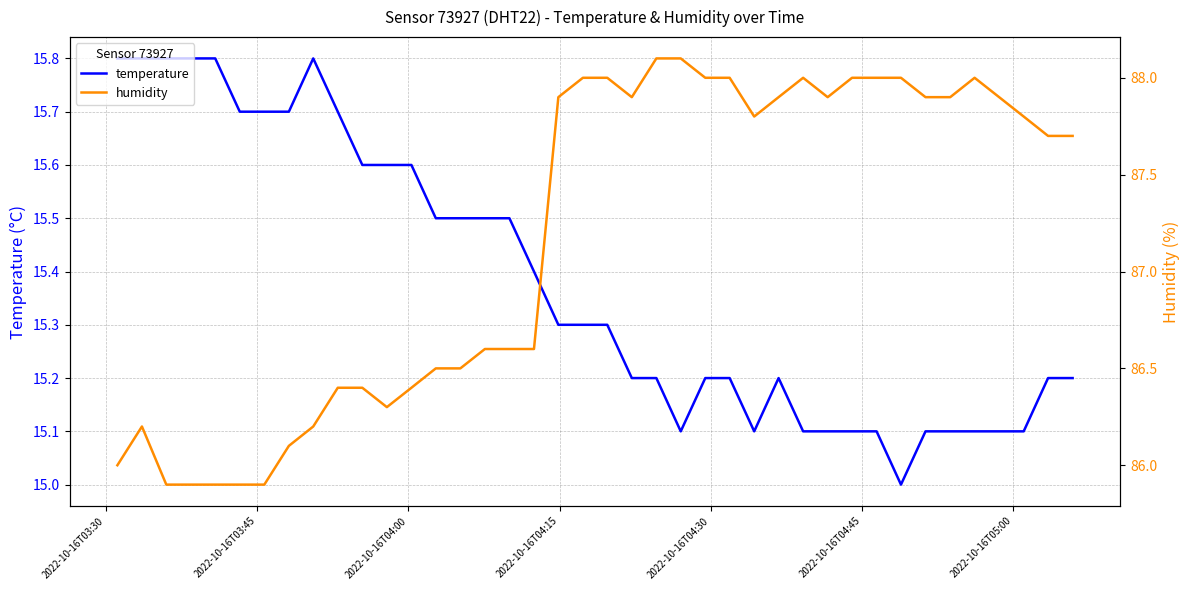

Reading left to right, transcribe all the data shown in this chart.

temperature: 15.8	15.8	15.8	15.8	15.8	15.7	15.7	15.7	15.8	15.7	15.6	15.6	15.6	15.5	15.5	15.5	15.5	15.4	15.3	15.3	15.3	15.2	15.2	15.1	15.2	15.2	15.1	15.2	15.1	15.1	15.1	15.1	15.0	15.1	15.1	15.1	15.1	15.1	15.2	15.2
humidity: 86.0	86.2	85.9	85.9	85.9	85.9	85.9	86.1	86.2	86.4	86.4	86.3	86.4	86.5	86.5	86.6	86.6	86.6	87.9	88.0	88.0	87.9	88.1	88.1	88.0	88.0	87.8	87.9	88.0	87.9	88.0	88.0	88.0	87.9	87.9	88.0	87.9	87.8	87.7	87.7